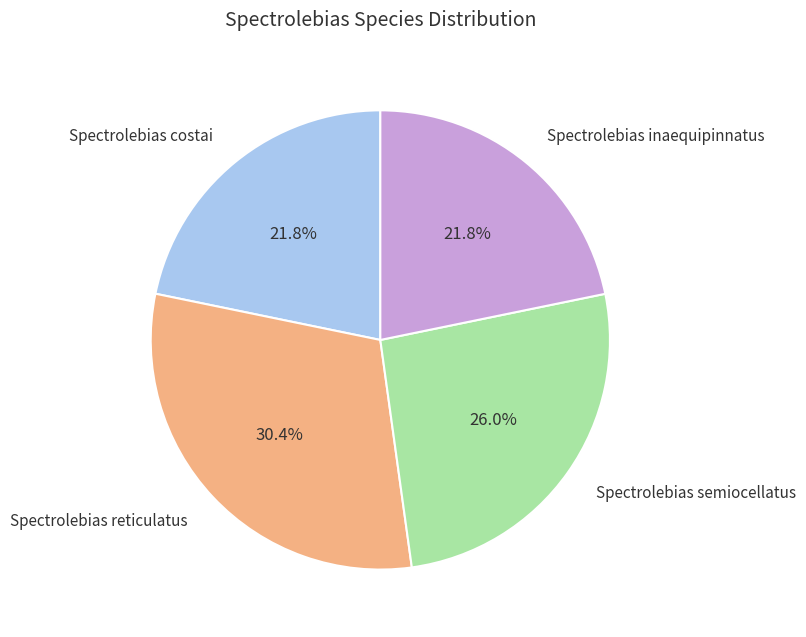

How much of the chart is everything except Spectrolebias reticulatus?

69.6%